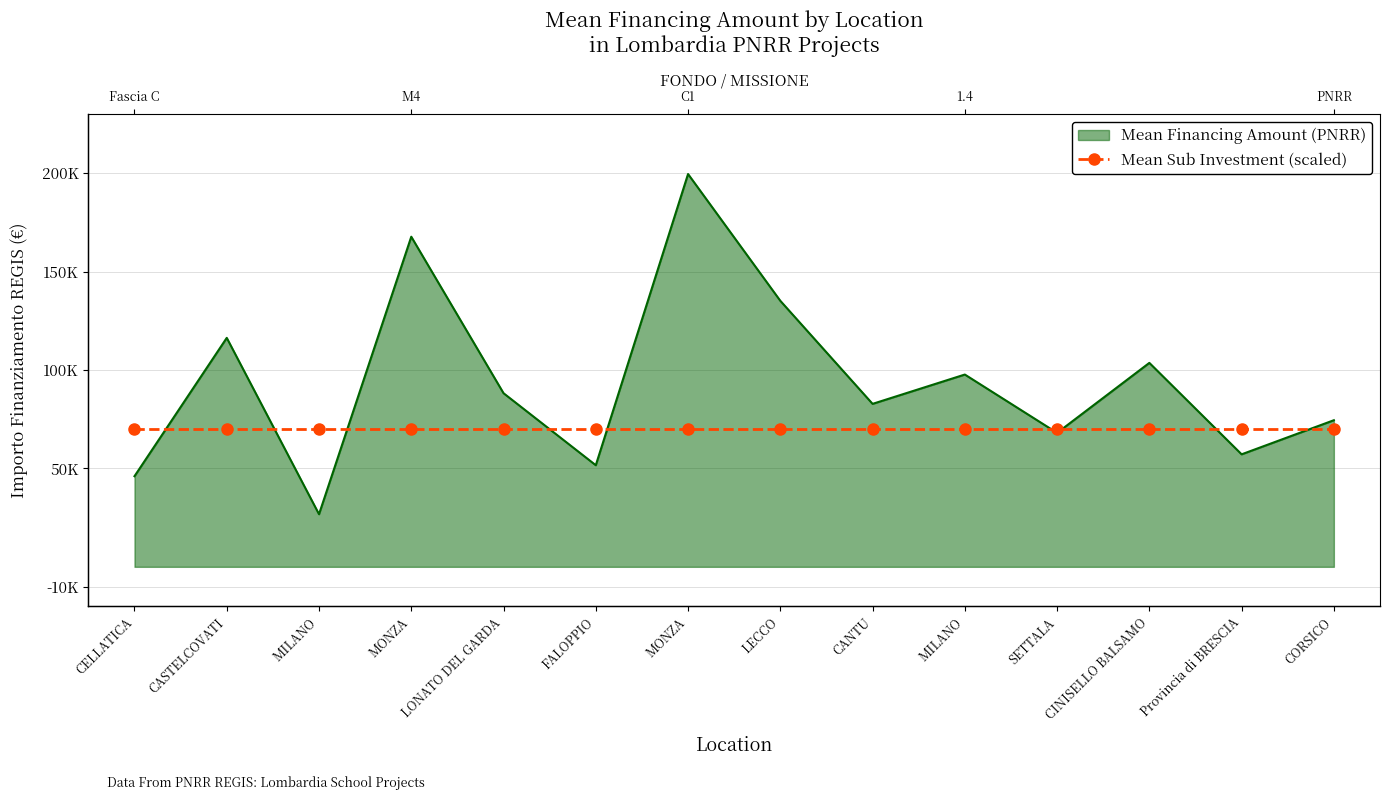

What is the ratio of the value at MONZA to the value at CANTU?

2.0